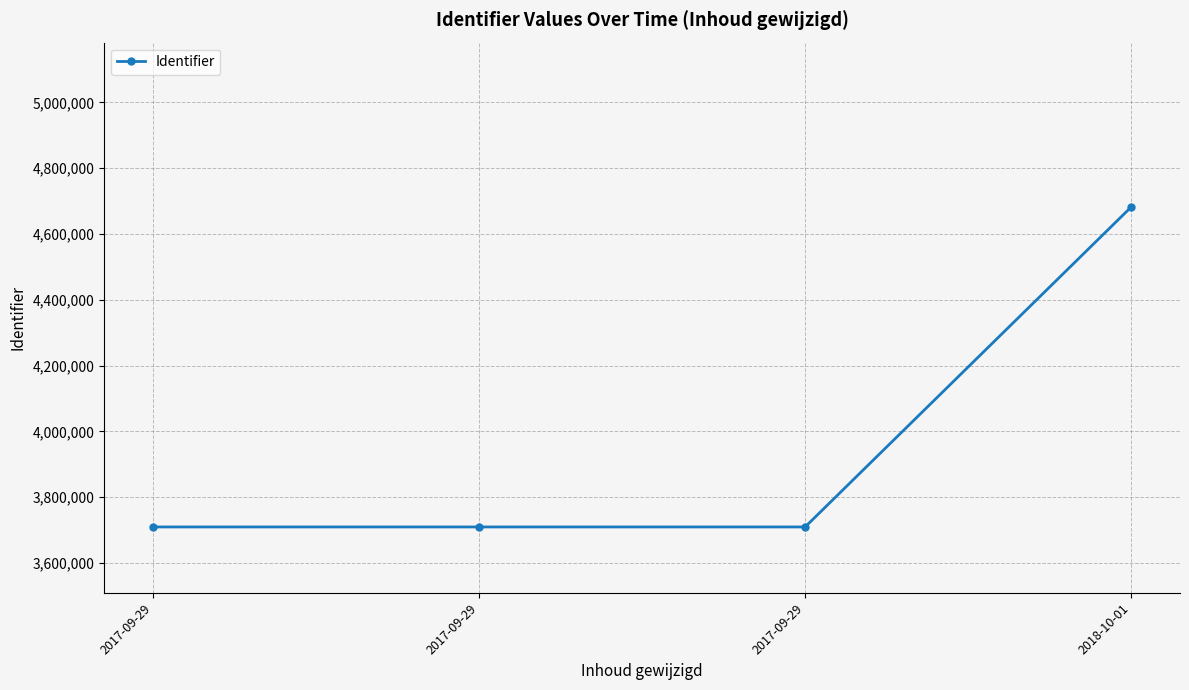

The value at 2018-10-01 is 4681792. True or false?

True